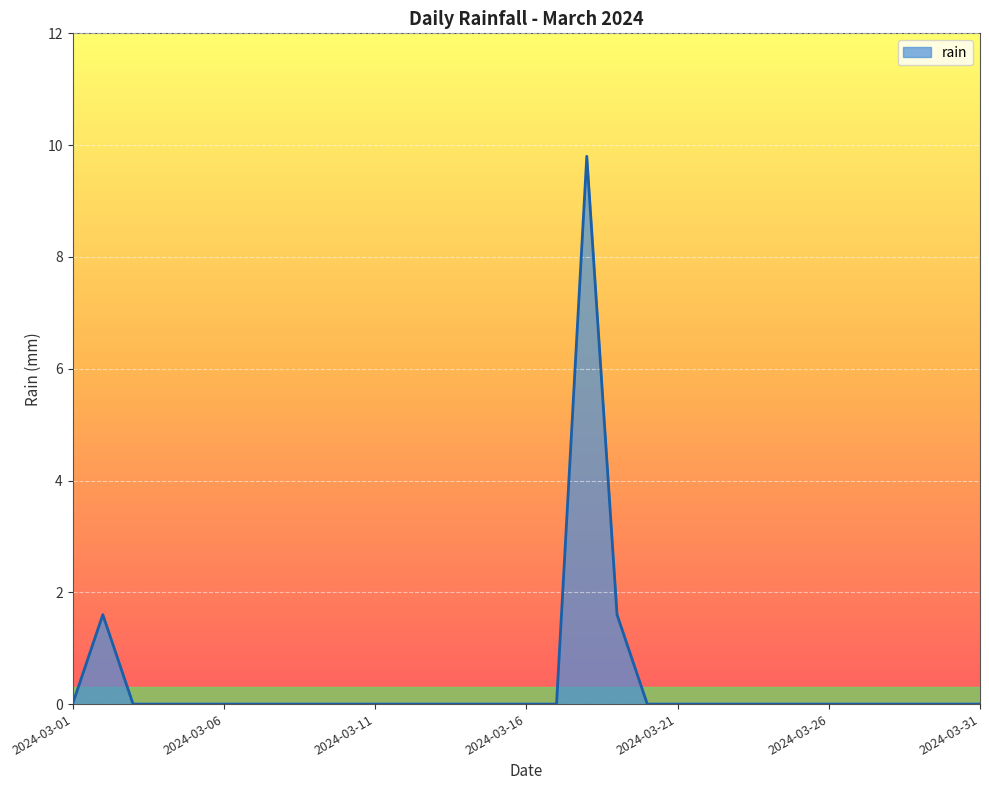

How many categories are shown in the chart?

31